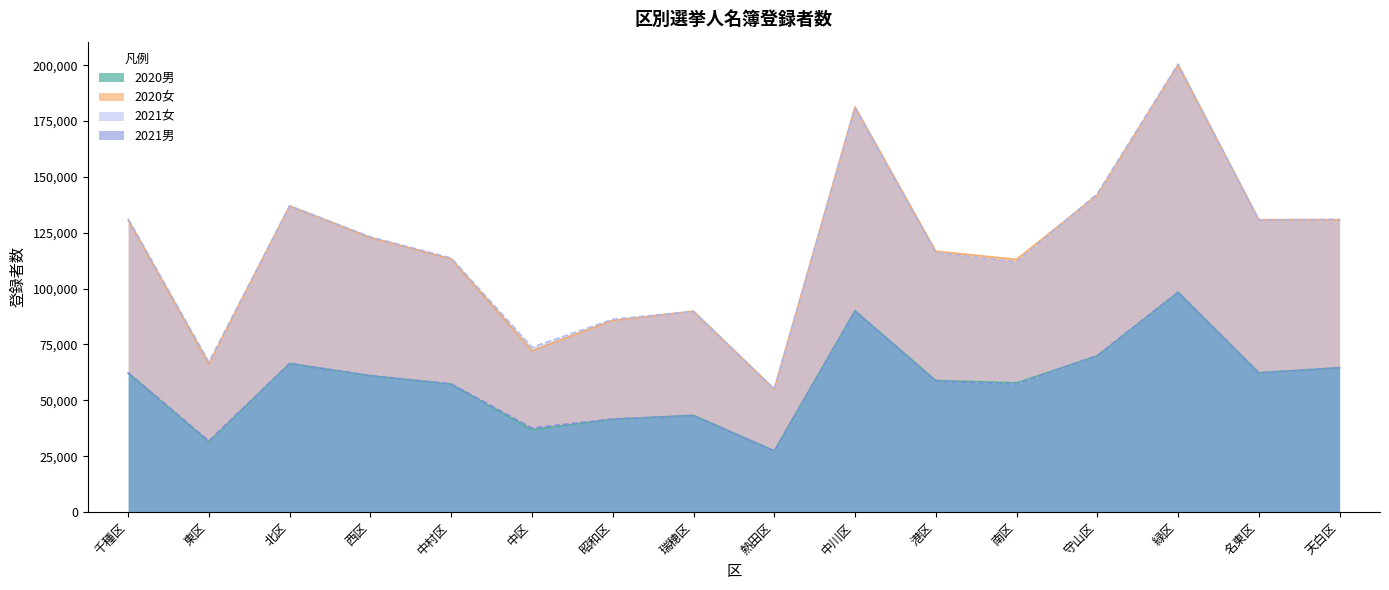

How many distinct data groups are displayed?

4